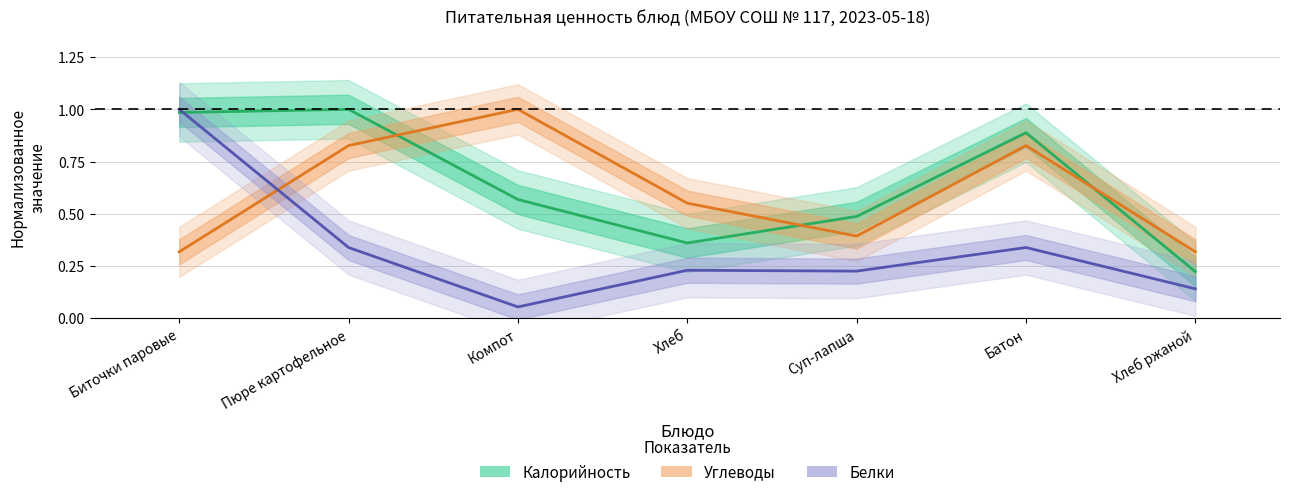

Which has a higher value, Биточки паровые or Пюре картофельное?

Пюре картофельное